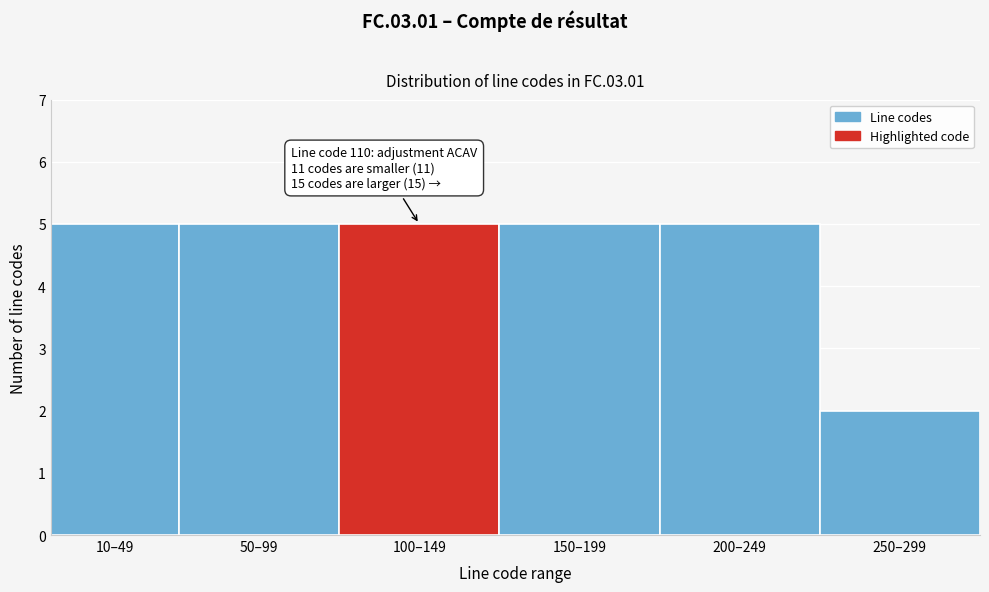

Reading left to right, list all the values displayed in this chart.

10–49=5	50–99=5	100–149=5	150–199=5	200–249=5	250–299=2